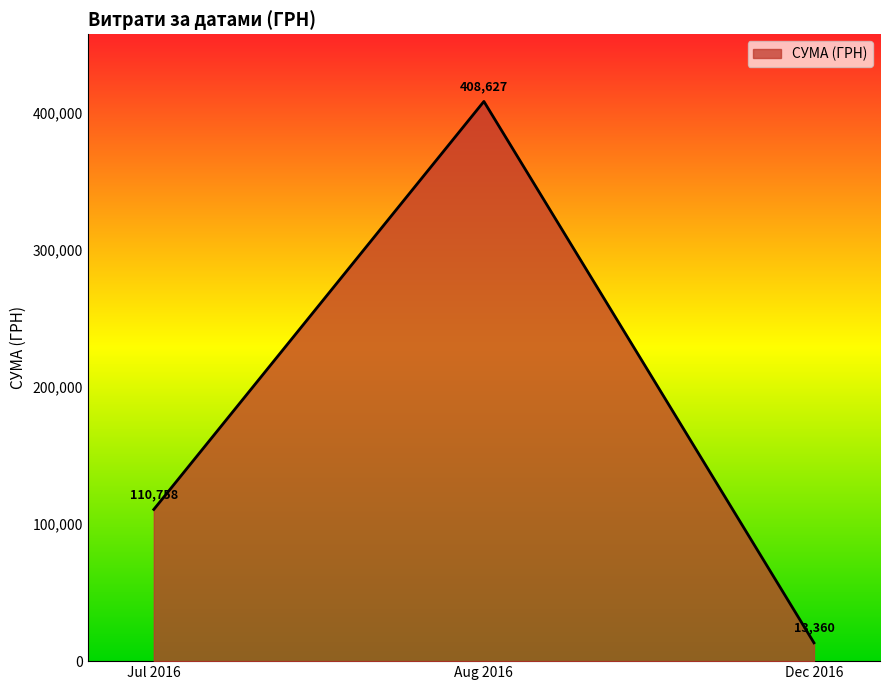

What is the difference between the maximum and minimum values?

395267.1